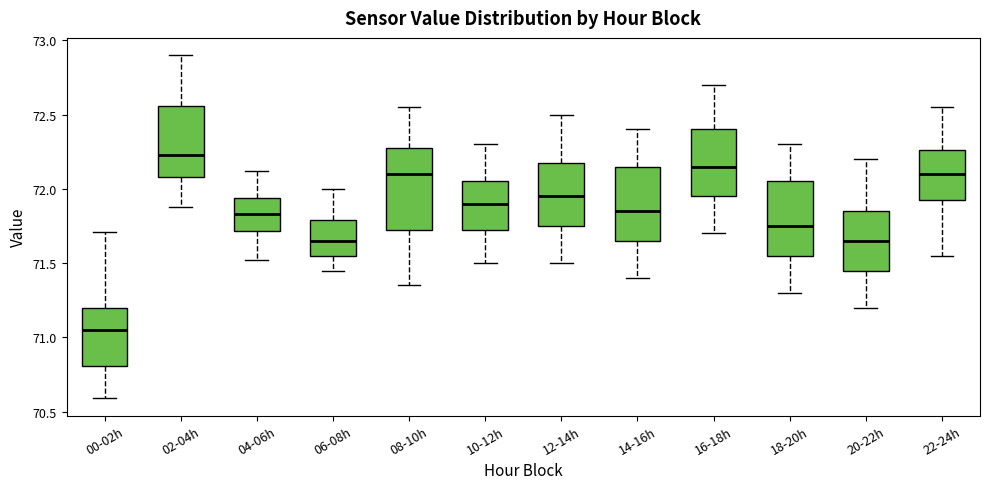

Which box has the lowest median line?

00-02h